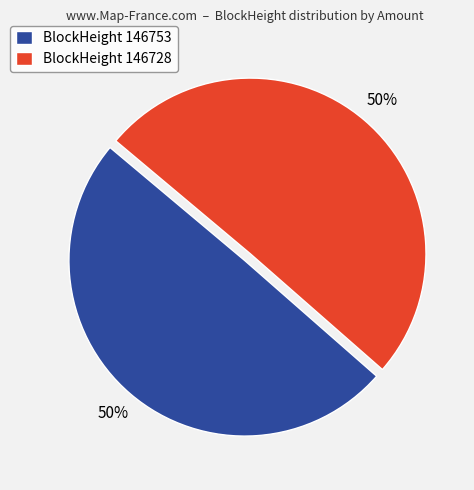

True or false: BlockHeight 146753 accounts for 64% of the total.

False